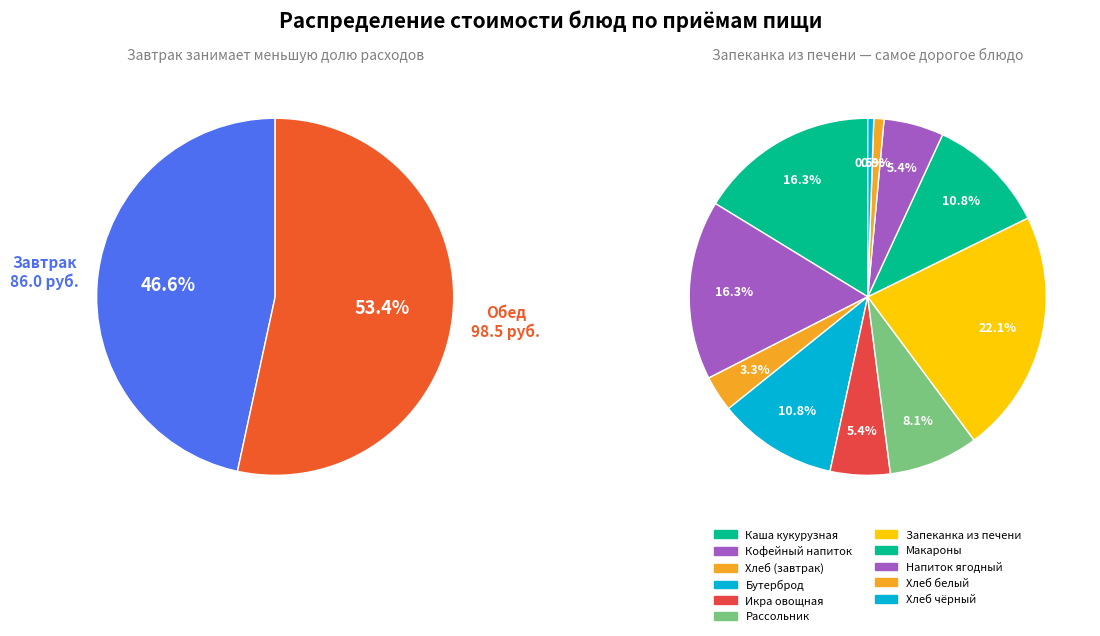

True or false: Макаронные изделия отварные accounts for 24% of the total.

False